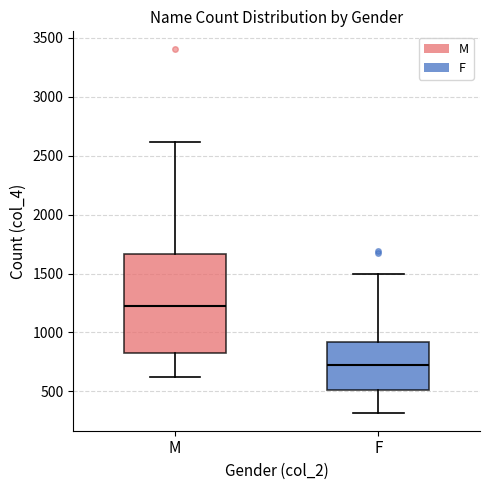

Which box has the lowest median line?

F